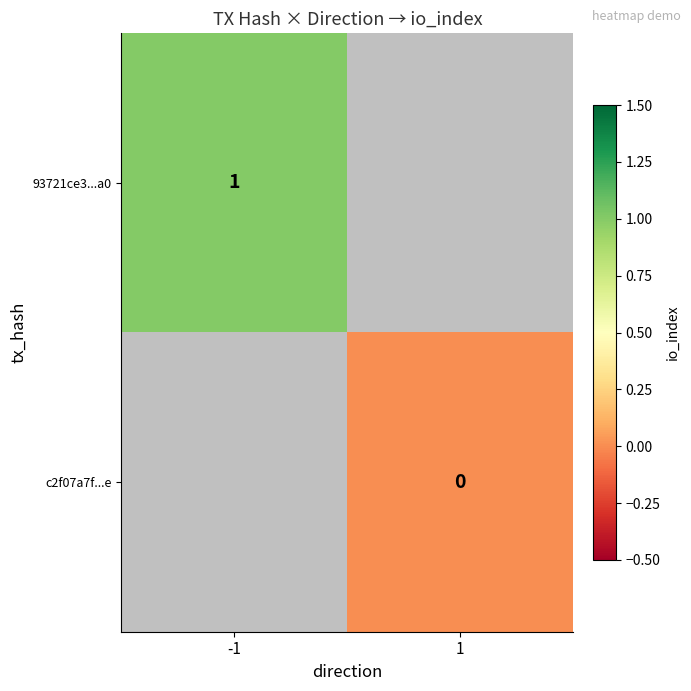

What is the greatest value displayed?

1.0